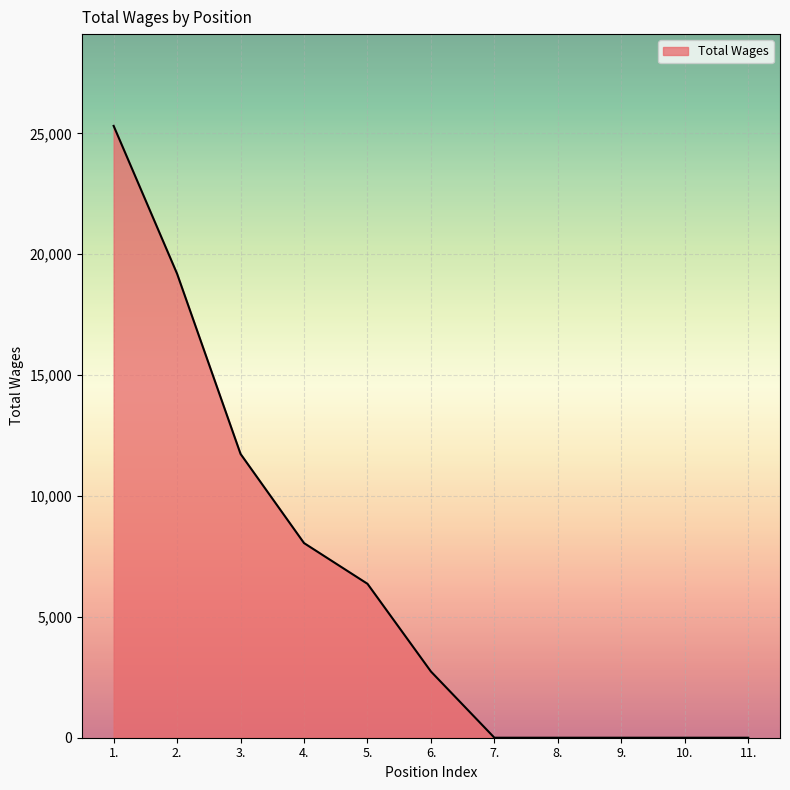

What position from the left is 4.?

4